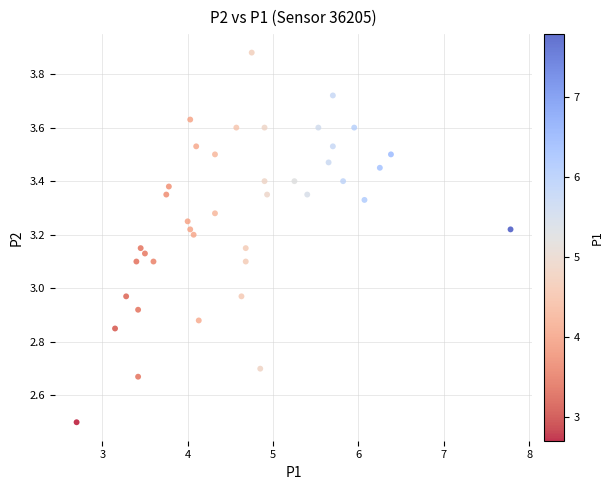

What is the range of Y values (max minus min)?

1.4